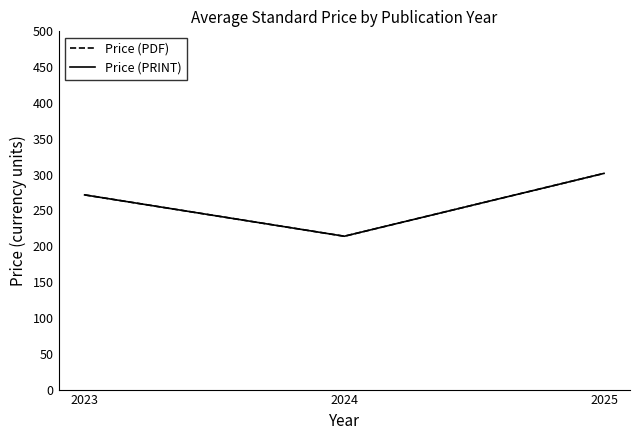

Does the chart have visible grid lines?

No